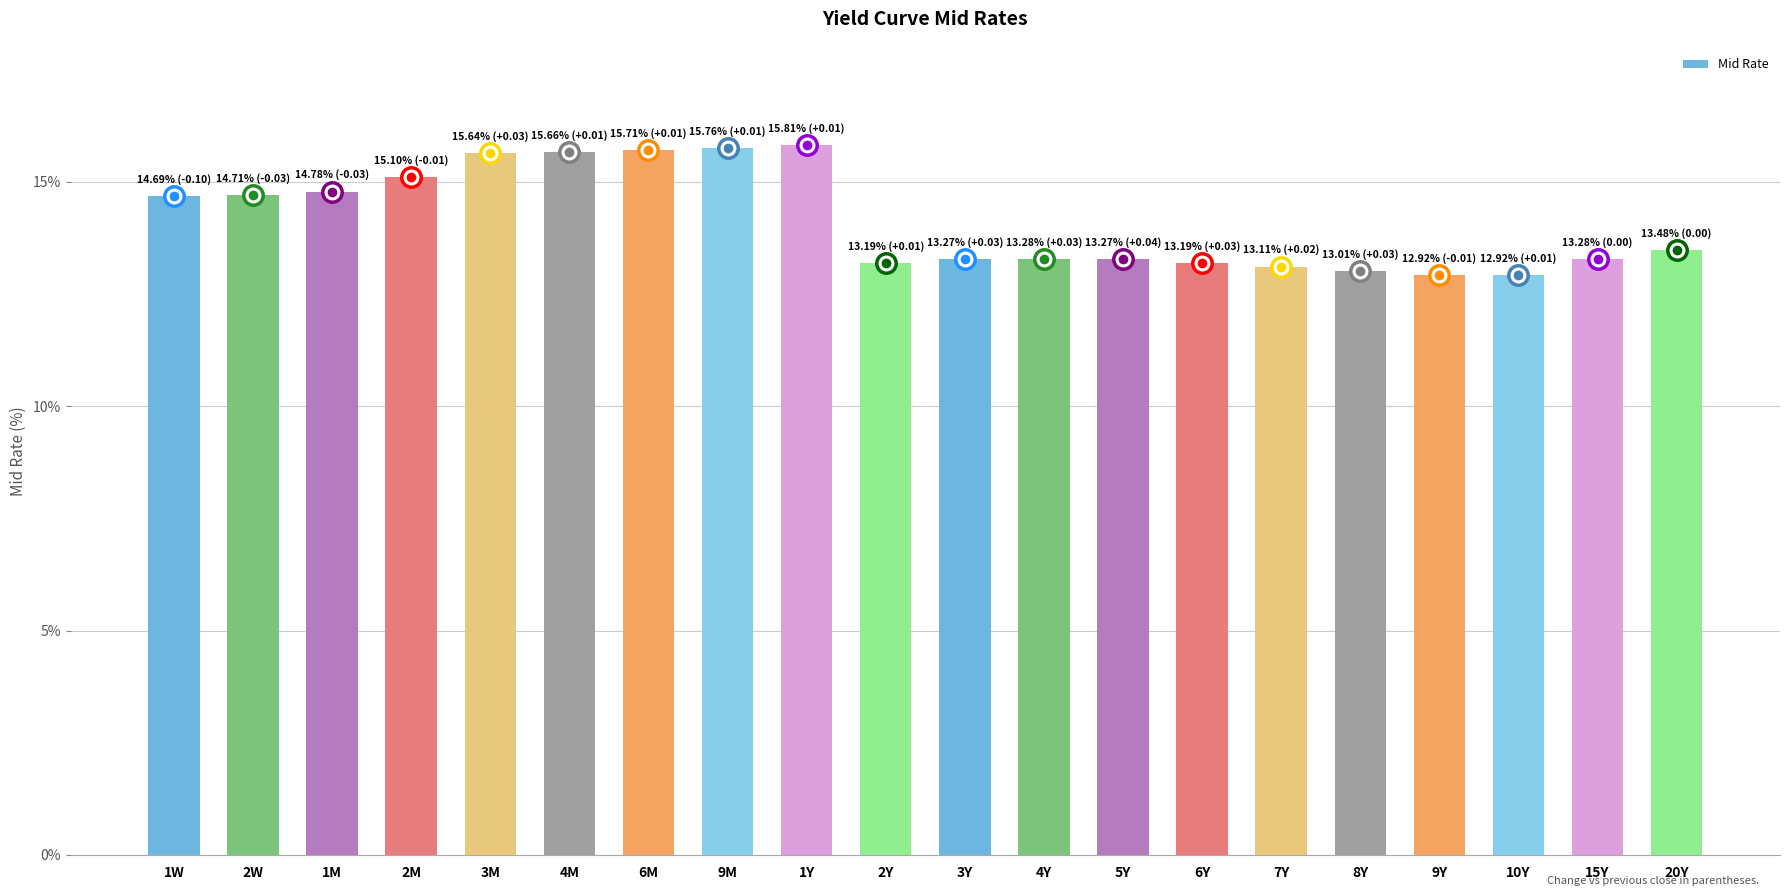

What is the maximum value shown in the chart?

15.8